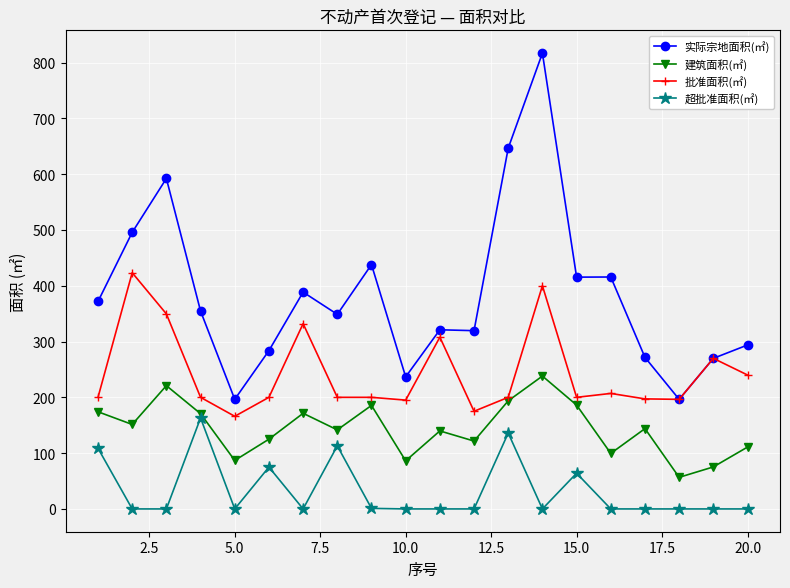

Rank the series by their maximum value, from lowest to highest.

超批准面积(㎡), 建筑面积(㎡), 批准面积(㎡), 实际宗地面积(㎡)